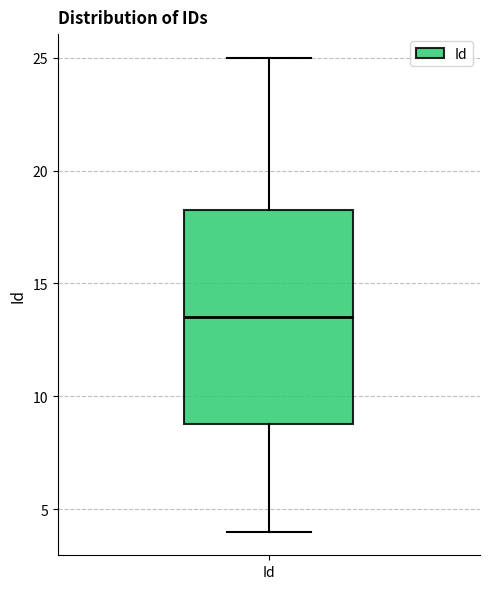

Transcribe this box plot: give where the median line is, the range the box spans, and where the two whiskers end, as read against the y-axis. The values are not printed on the chart, so give them approximately, as read against the axis.

median 13.5, box 9.0 to 18.5, whiskers 4.0 to 25.0